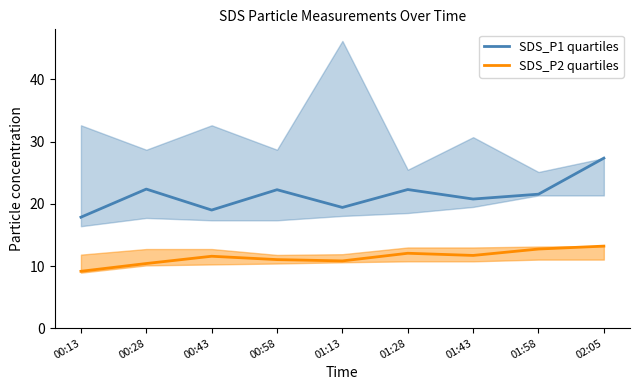

At which label is SDS_P1 quartiles closest to 22?

00:58